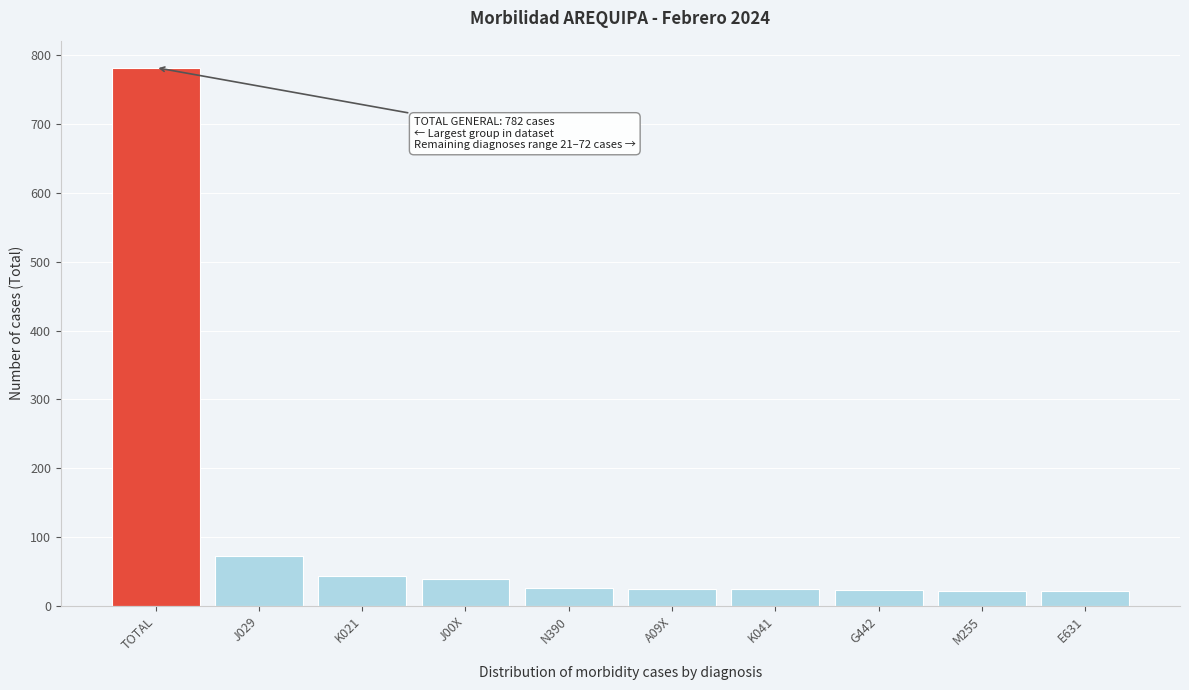

What is the change in value from K021 to N390?

-18